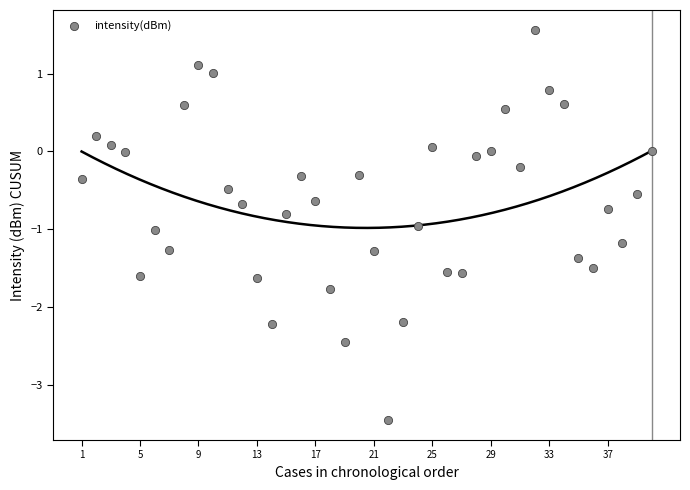

What is the range of Y values (max minus min)?

5.0